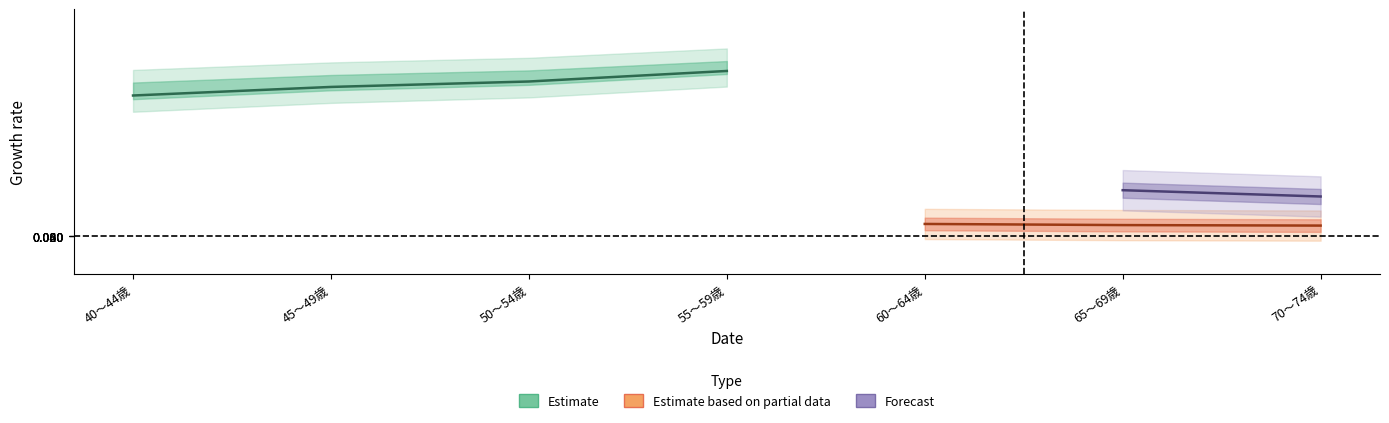

Between 60～64歳 and 55～59歳, which is larger?

55～59歳